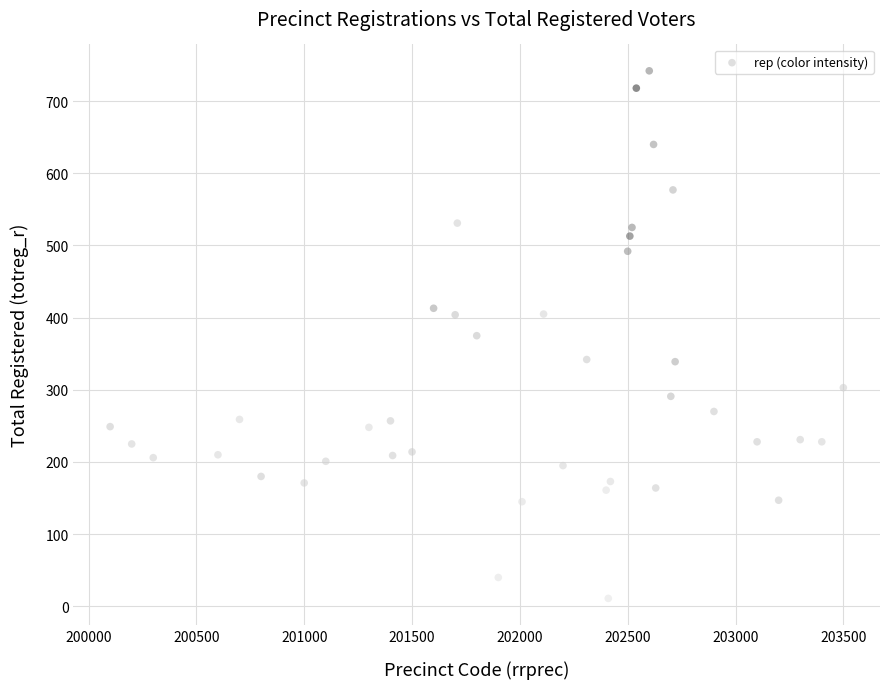

What is the range of X values (max minus min)?

3400